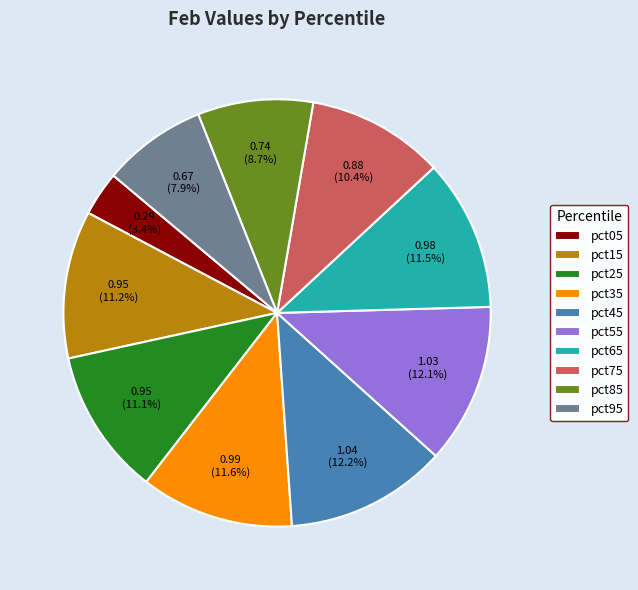

What percentage is the pct25 slice, to the nearest percent?

11%